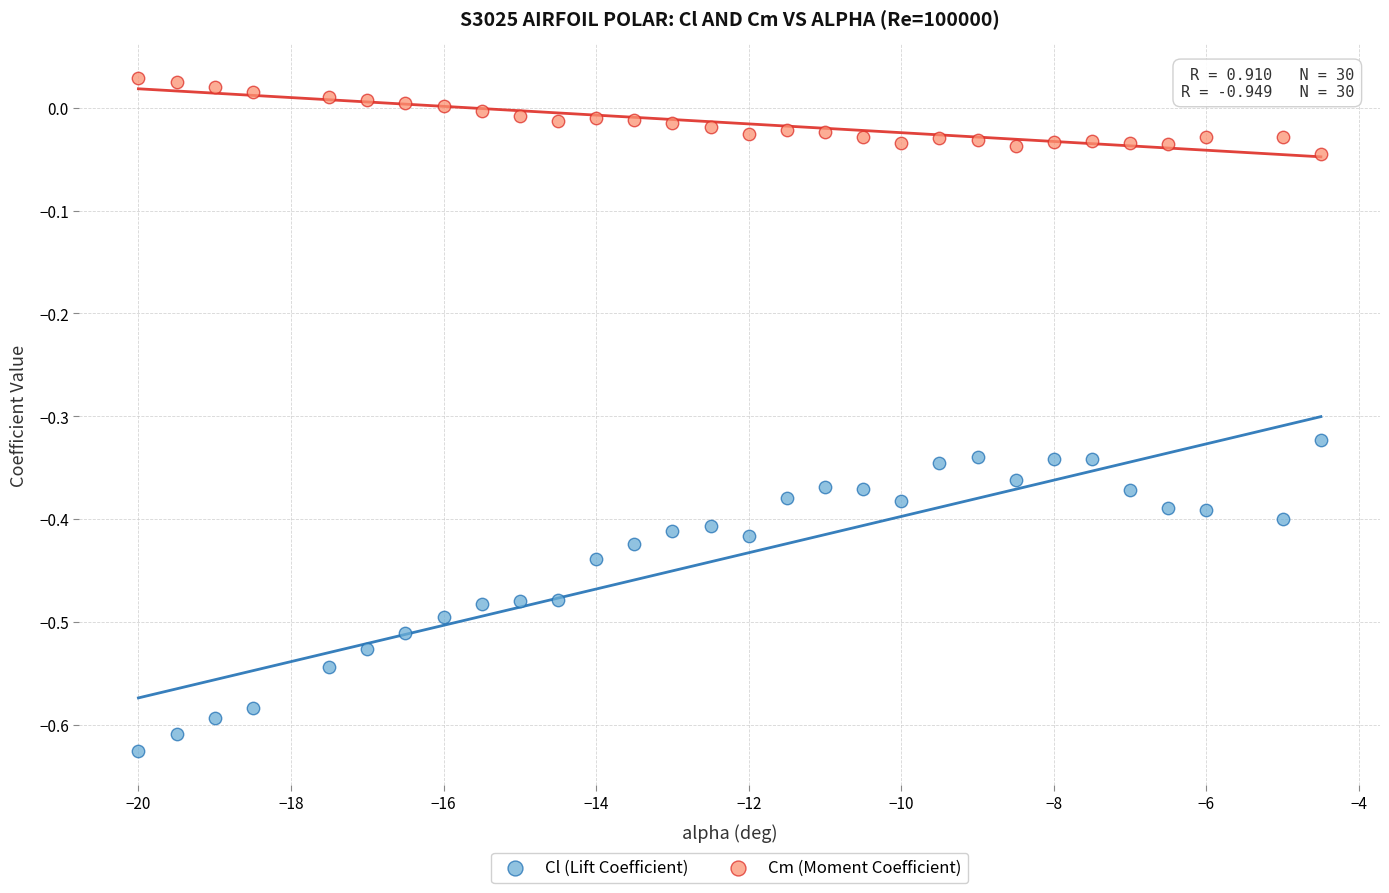

Which series contains the lowest Y value?

Cl (Lift Coefficient)